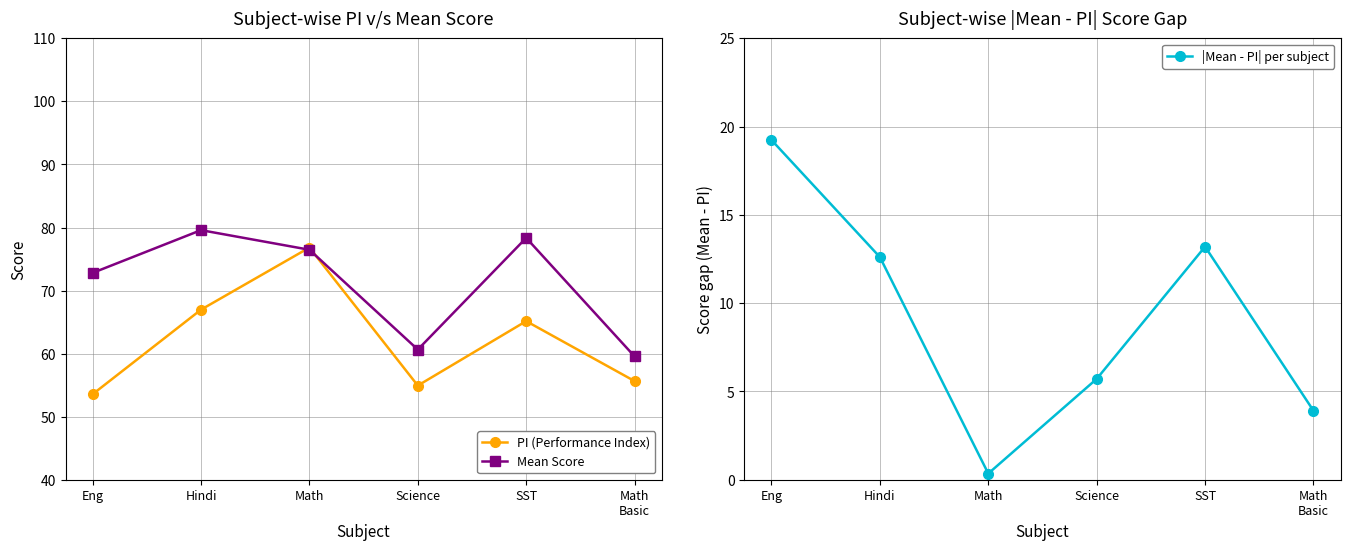

What is the smallest value displayed?

0.3